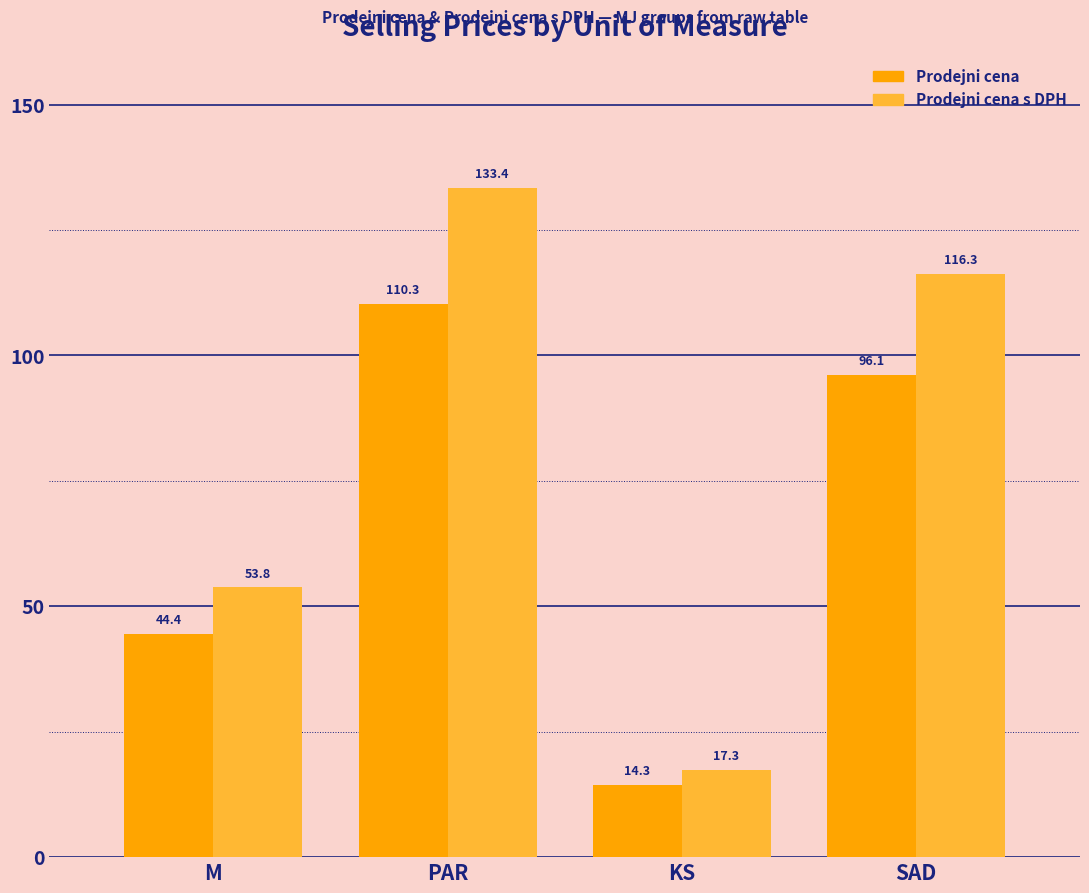

At SAD, list the series in order from largest to smallest.

Prodejni cena s DPH, Prodejni cena